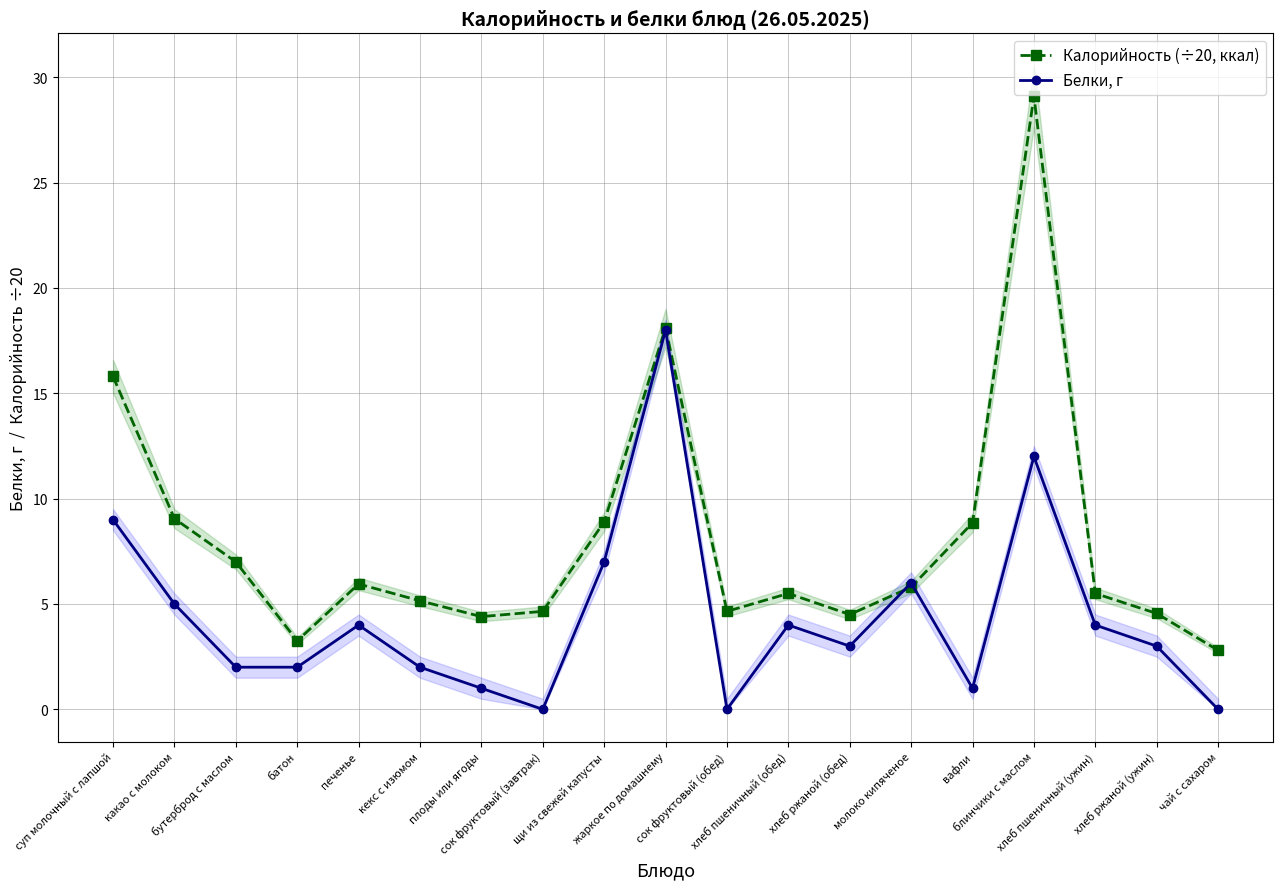

Which series has the largest total across all categories?

Калорийность (÷20, ккал)